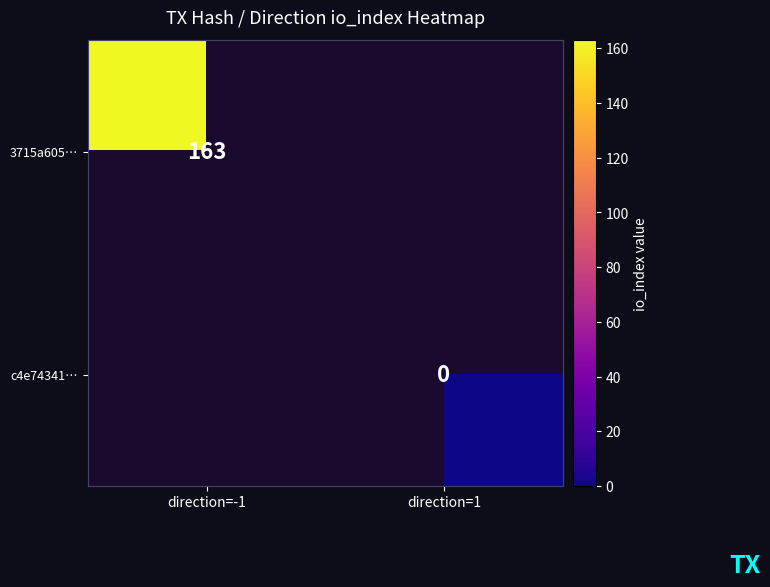

Is it true that 3715a605… equals 163 at direction=-1?

True